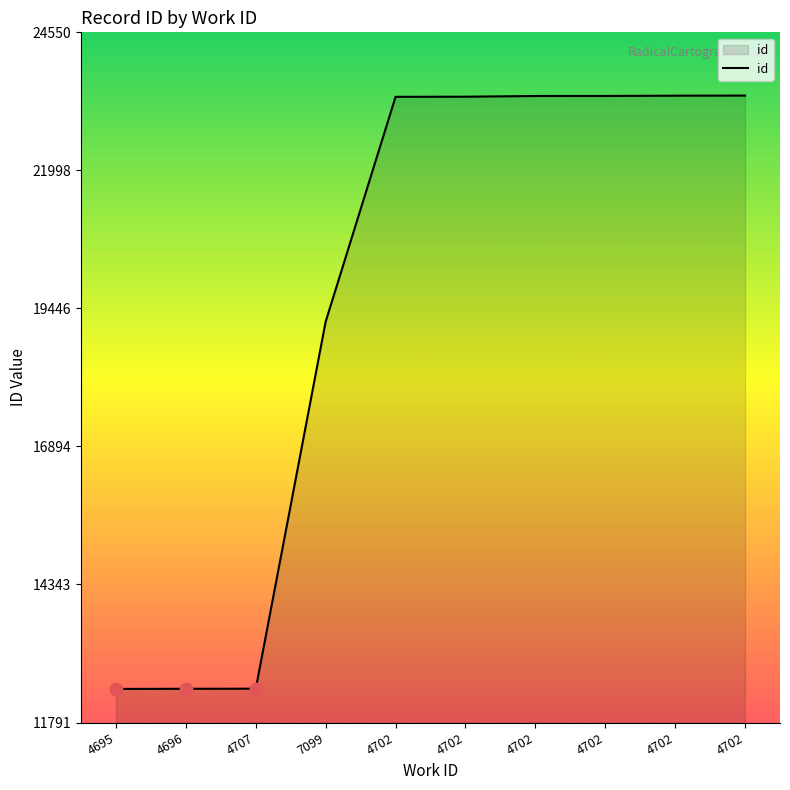

How many lines are shown in the chart?

1